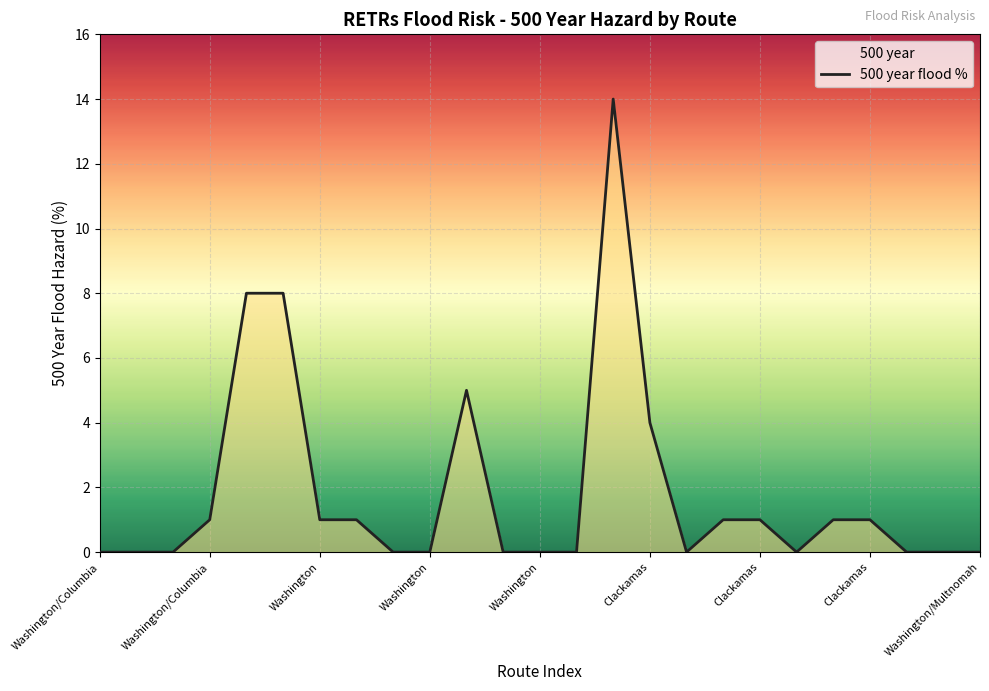

What is the value of the 22nd point from the left?

1